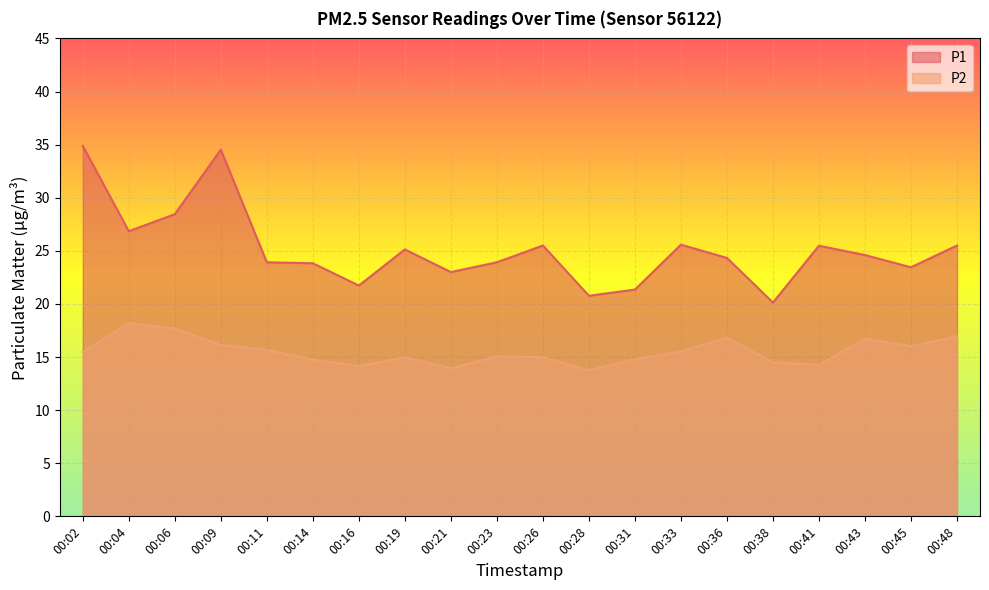

What is the approximate value of P2 at 00:23?

15.1